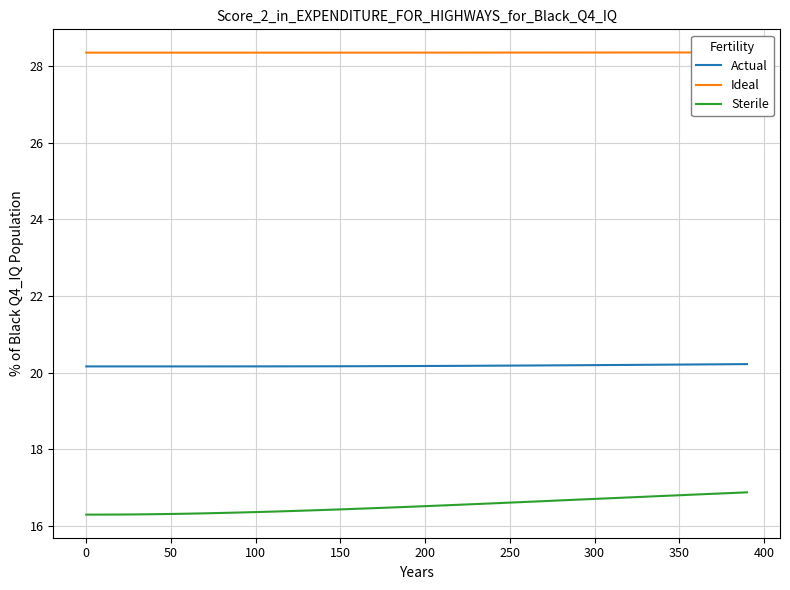

True or false: Ideal has more than 1 interior local peaks.

False